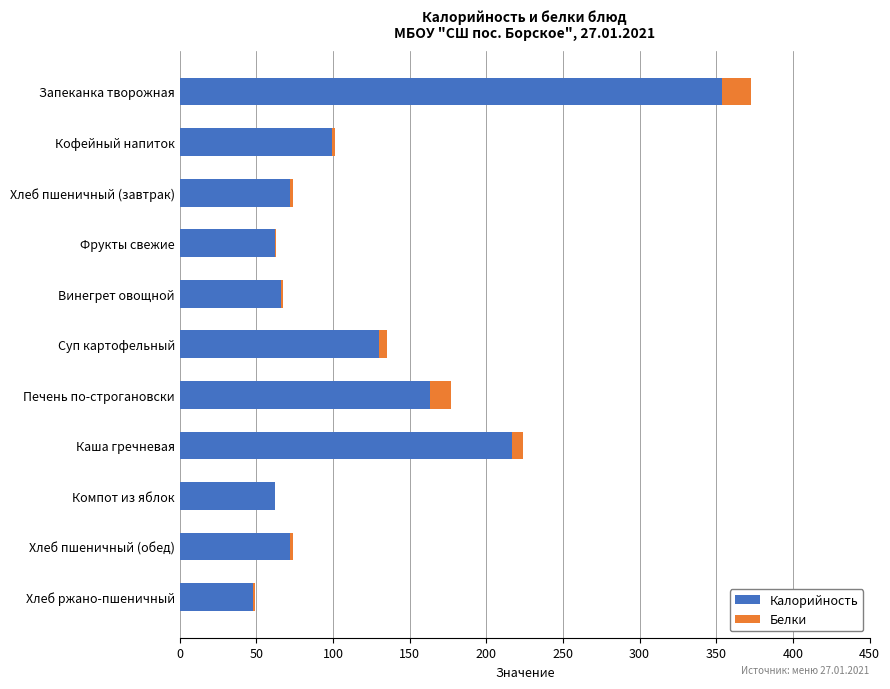

The Калорийность series shows 13 at Хлеб ржано-пшеничный. True or false?

False